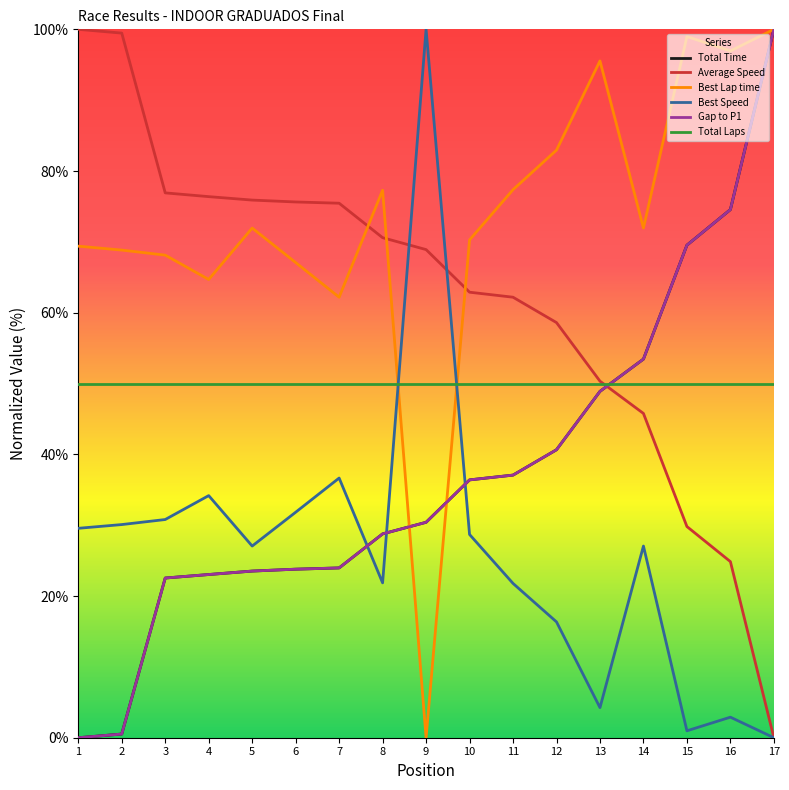

Which category has the highest value in the Average Speed series?

1